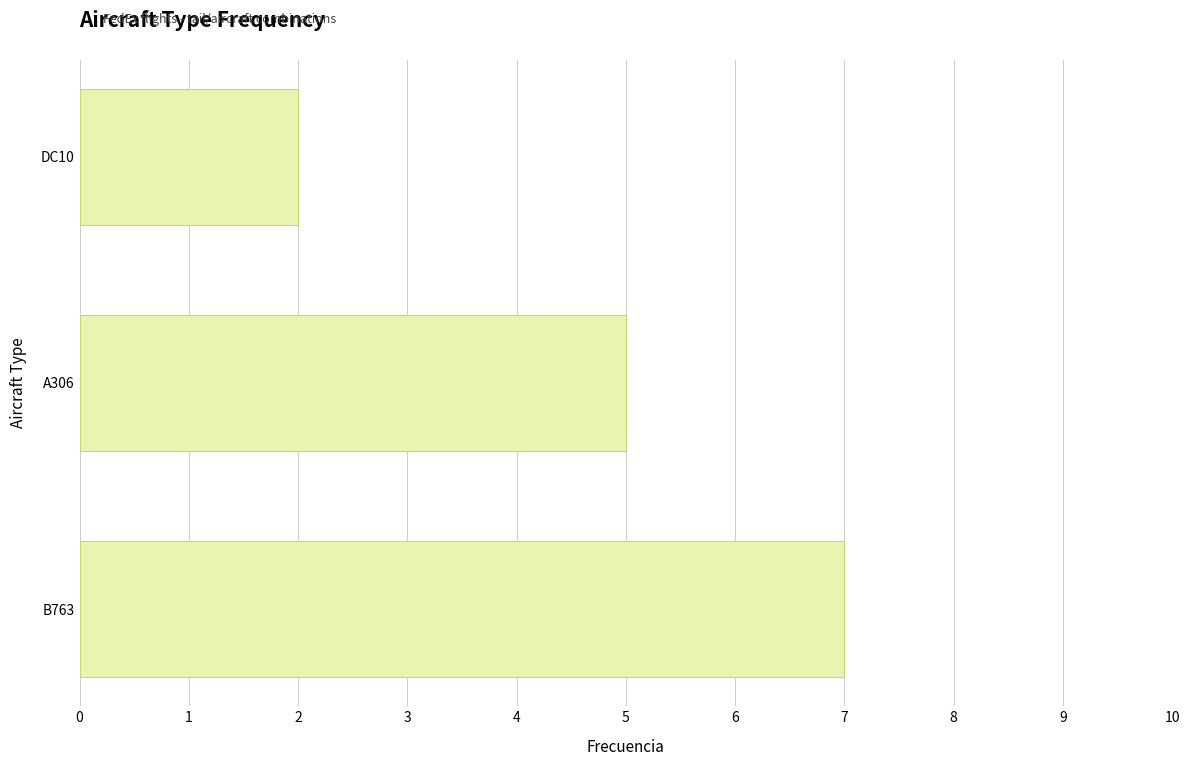

What is the sum of all values?

14